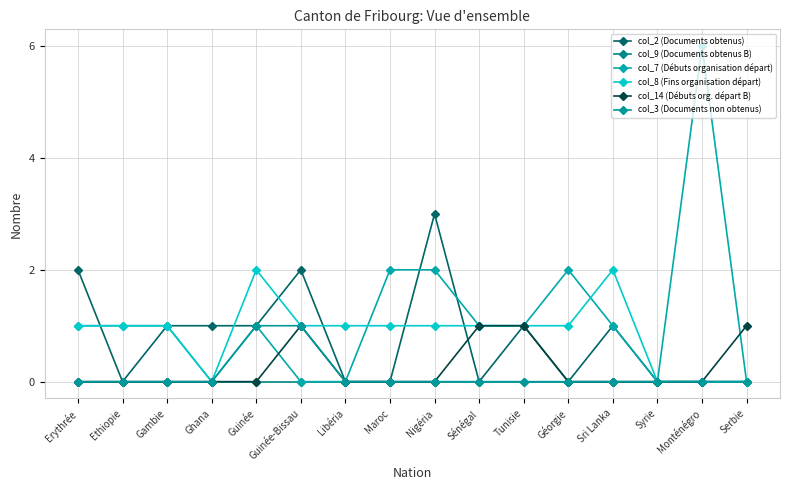

What is the difference between the highest and lowest values at Libéria?

1